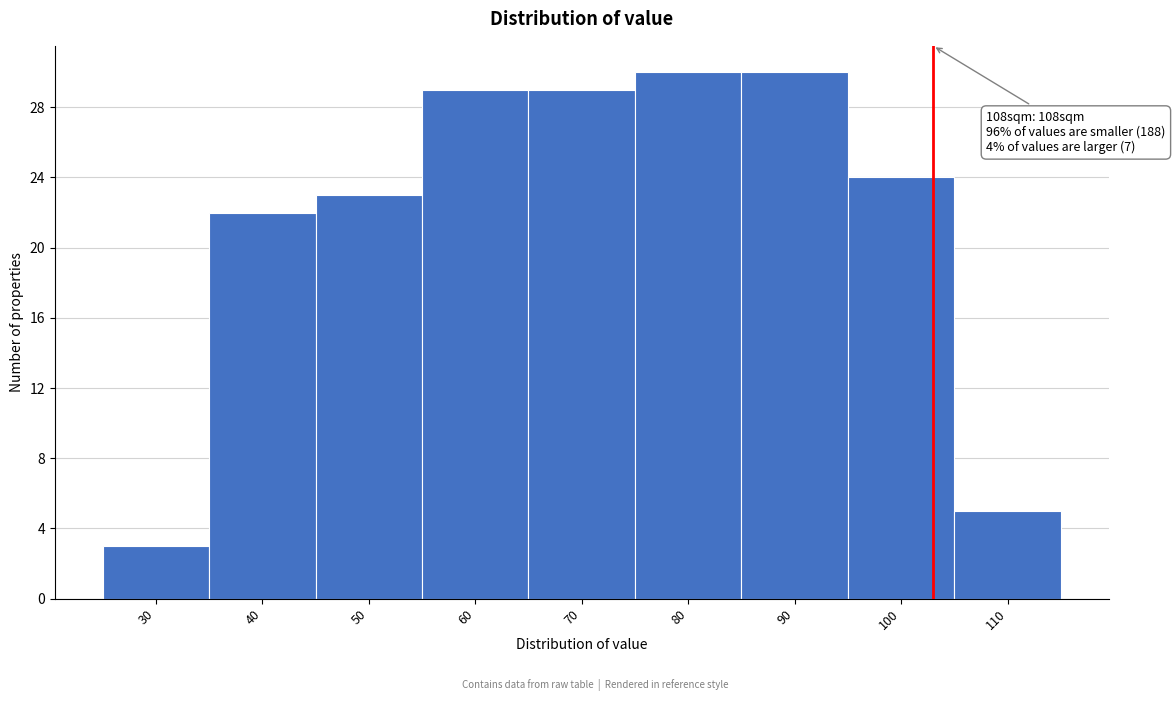

Reading right to left, transcribe all the data shown in this chart.

110=5	100=24	90=30	80=30	70=29	60=29	50=23	40=22	30=3